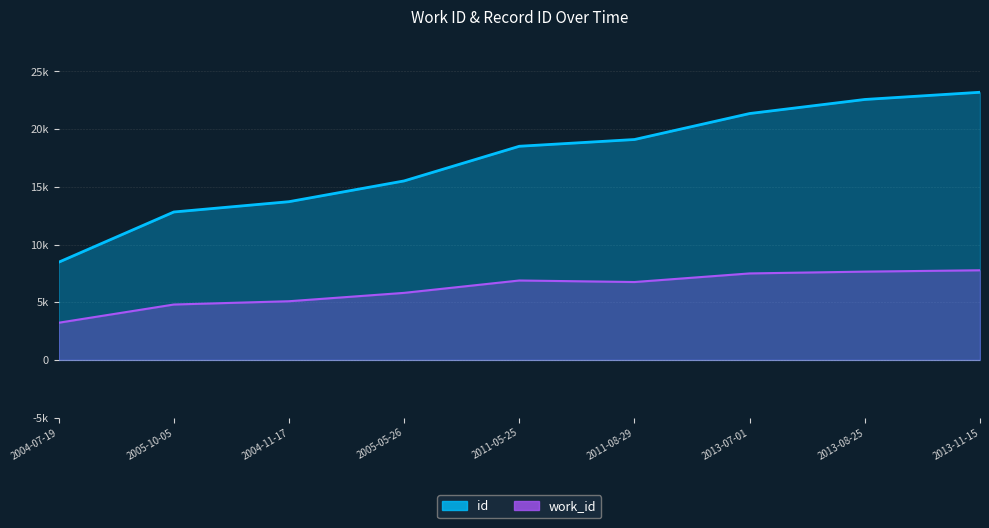

Between 2005-05-26 and 2011-08-29, which series saw the biggest shift?

id